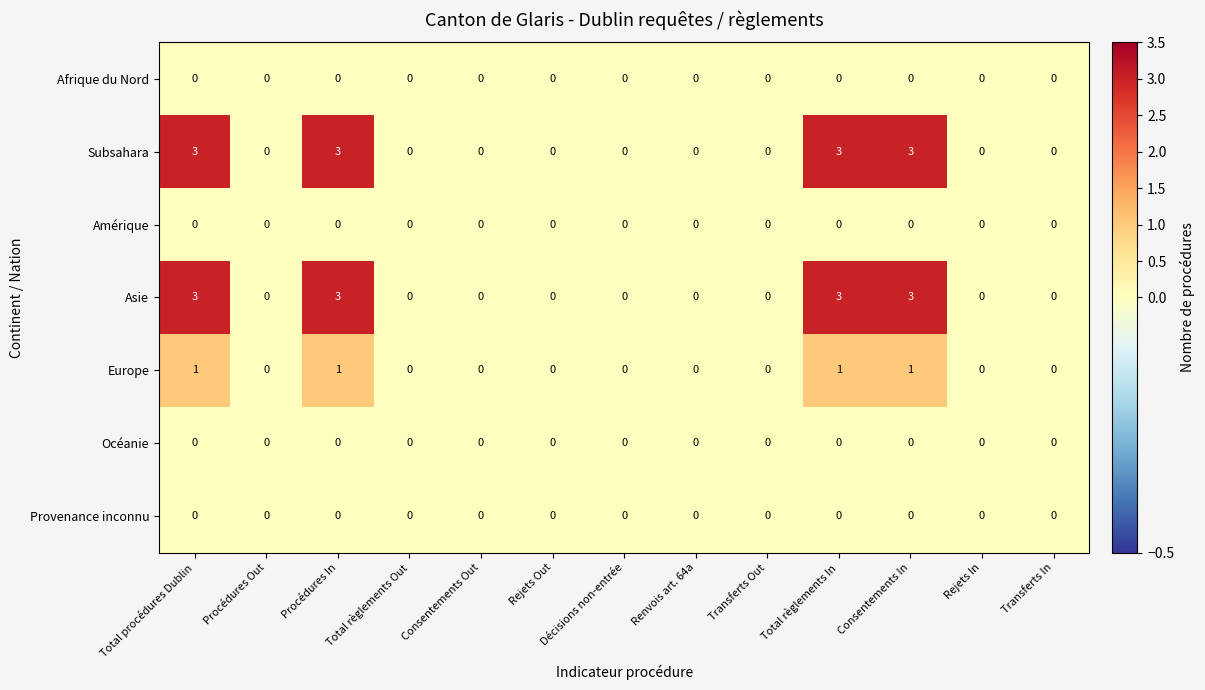

What is the maximum value shown in the chart?

3